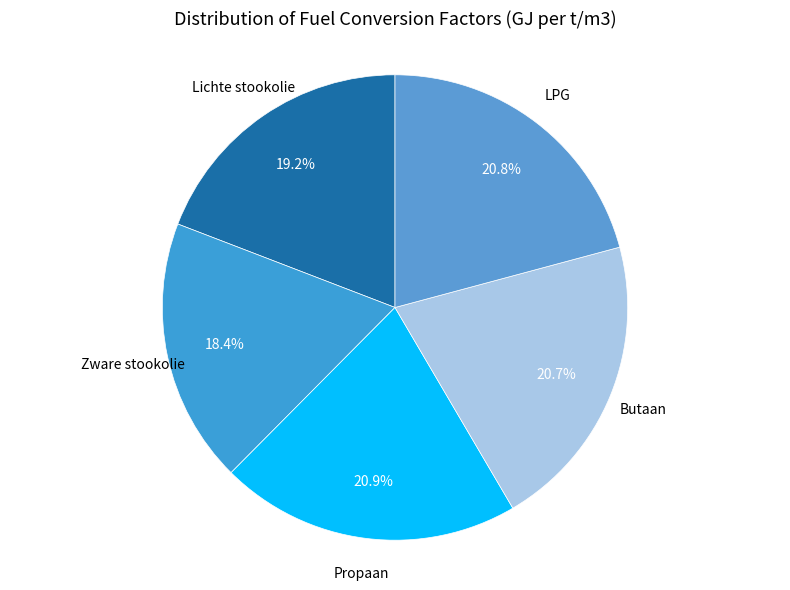

How many segments does this pie chart have?

5